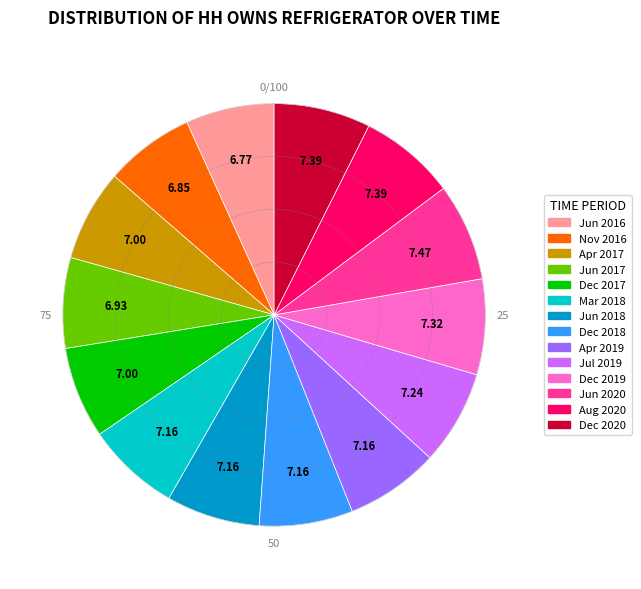

Combined, do Dec 2018 and Jun 2020 account for over 50%?

No